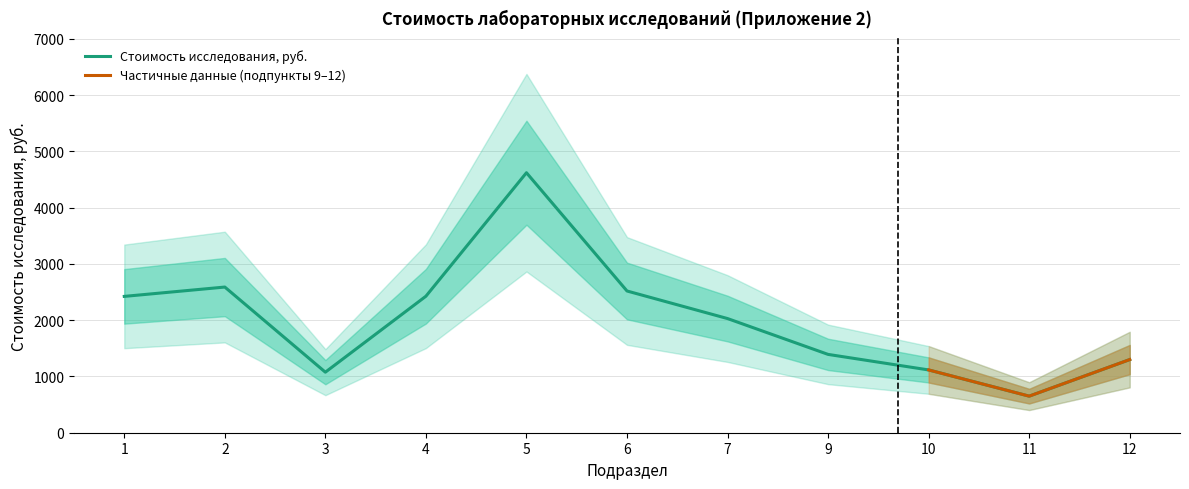

How many interior local valleys (lower than both neighbors) does the data have?

2